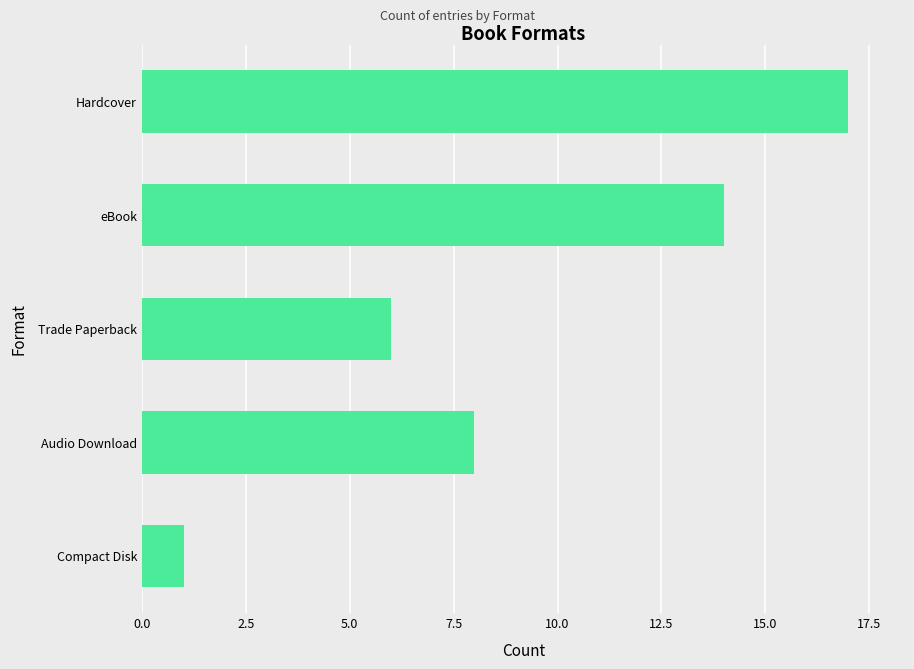

What is the sum of all values?

46